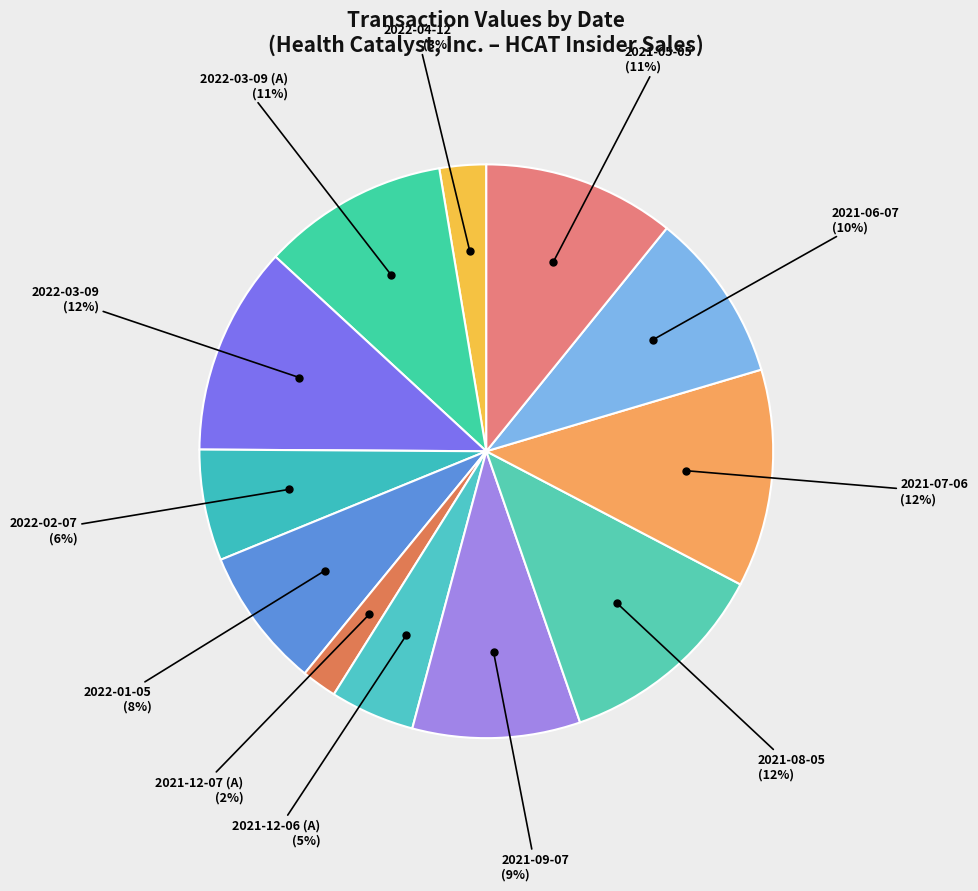

True or false: 2021-08-05 (12%) accounts for 12% of the total.

True